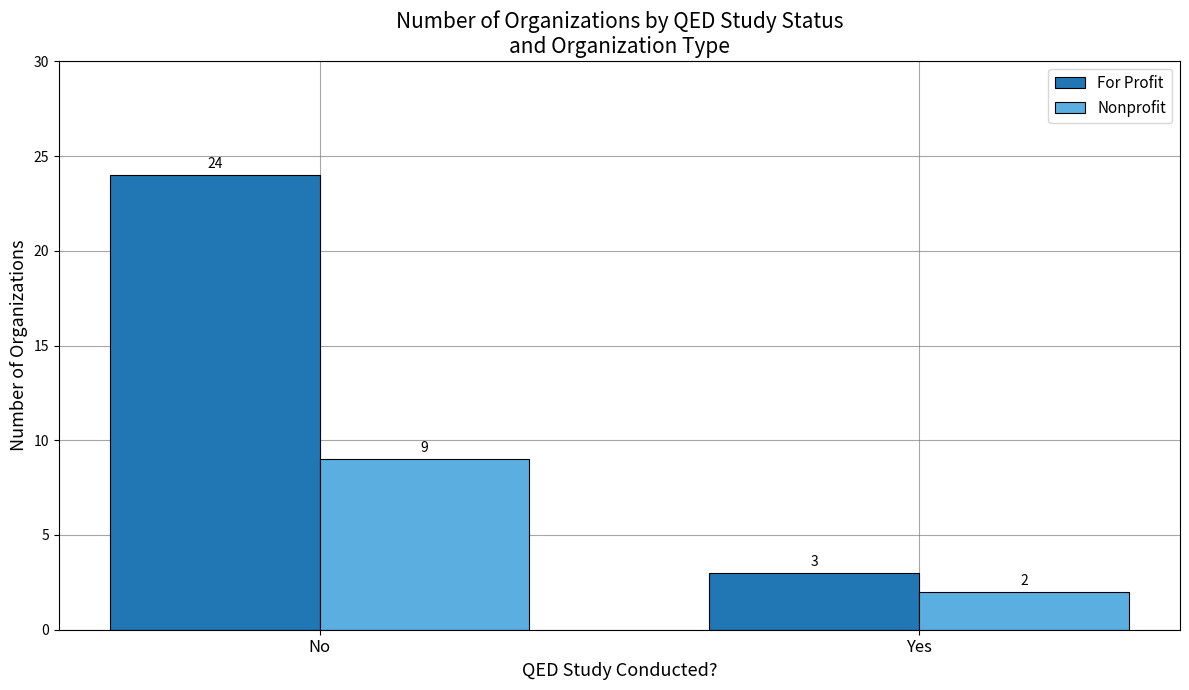

What are all the series names shown in the legend?

For Profit, Nonprofit